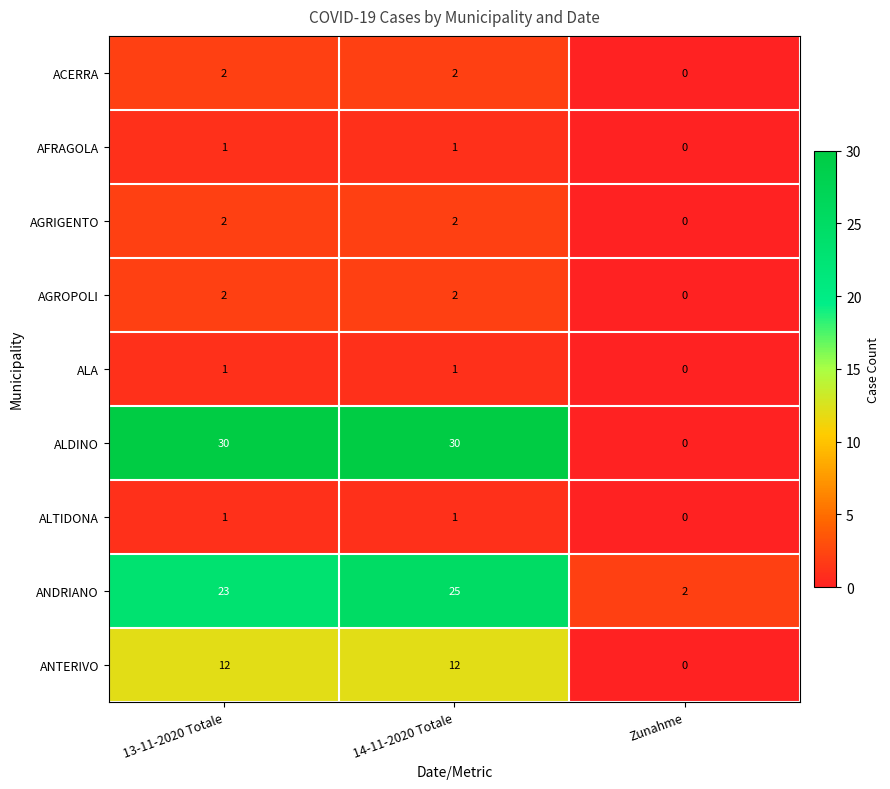

What is the sum of all AGROPOLI values?

4